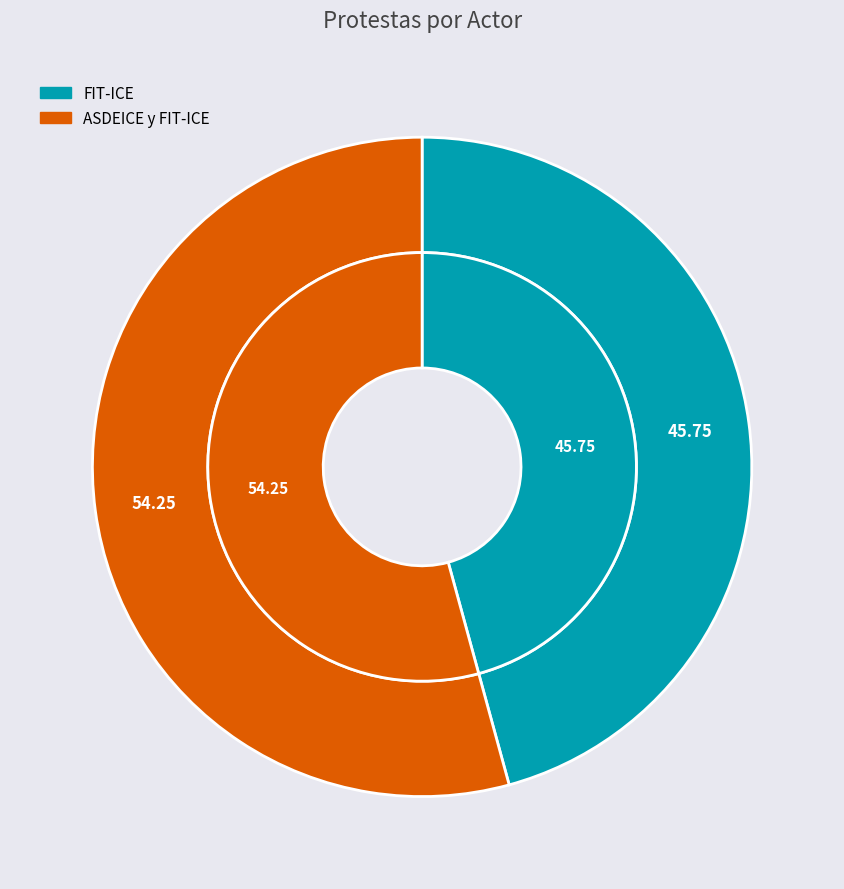

Which category accounts for the majority?

ASDEICE y FIT-ICE